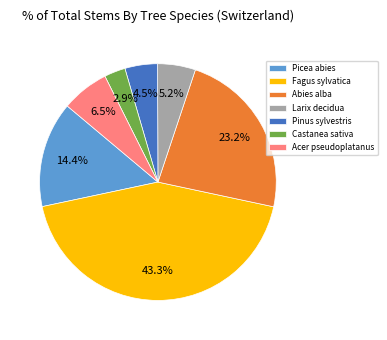

What percentage is the Picea abies slice, to the nearest percent?

14%